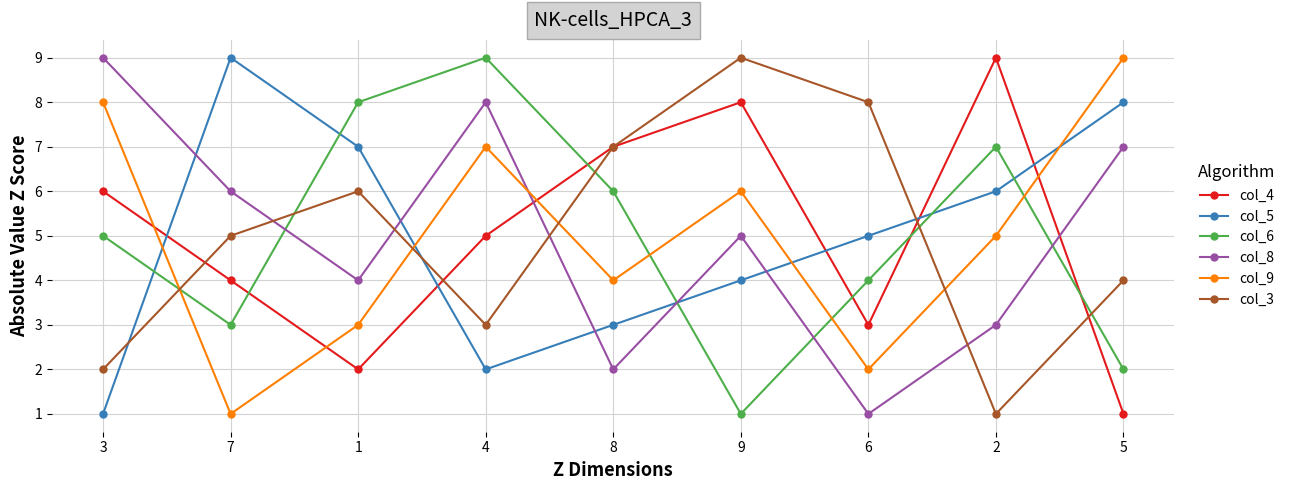

What position from the right is 7?

8